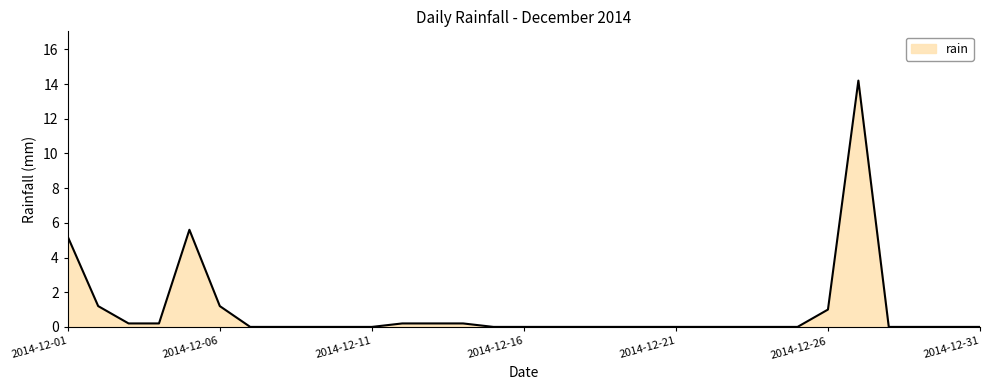

What is the greatest value displayed?

14.2